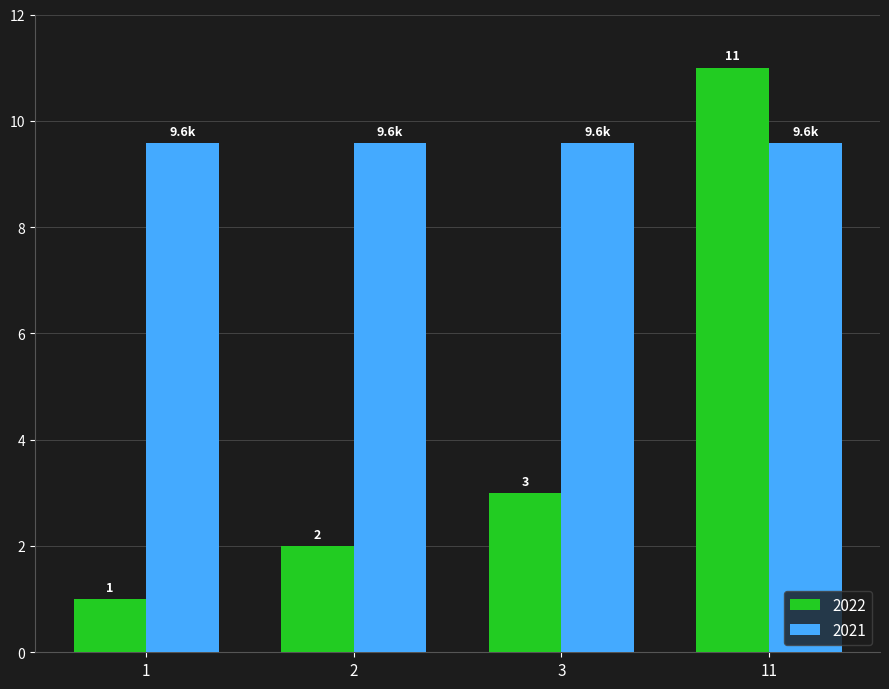

Which series has the widest spread of values?

2022